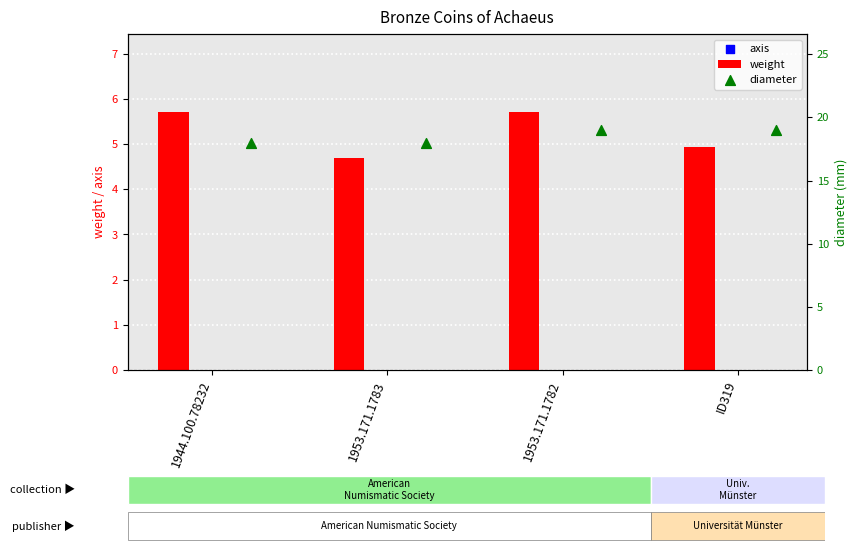

At how many categories does at least one series exceed 12?

4